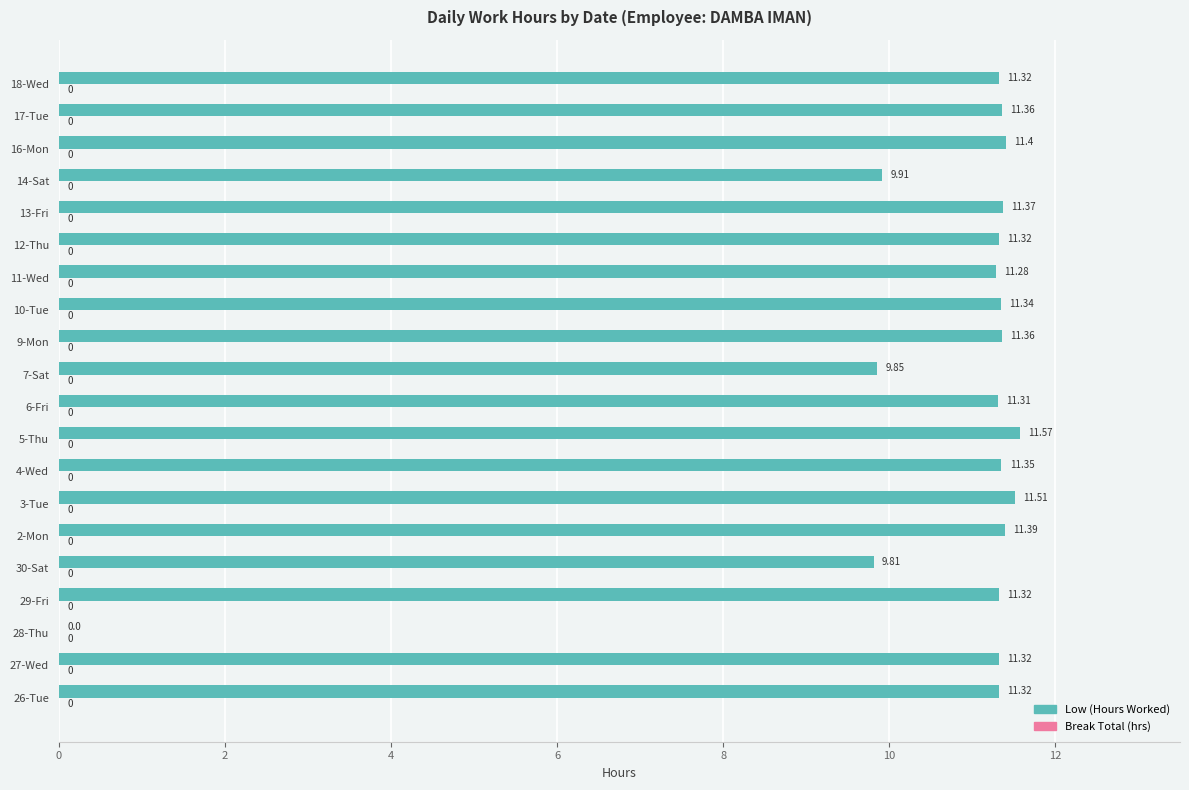

Approximately how many times larger is the value at 6-Fri compared to 2-Mon?

1.0